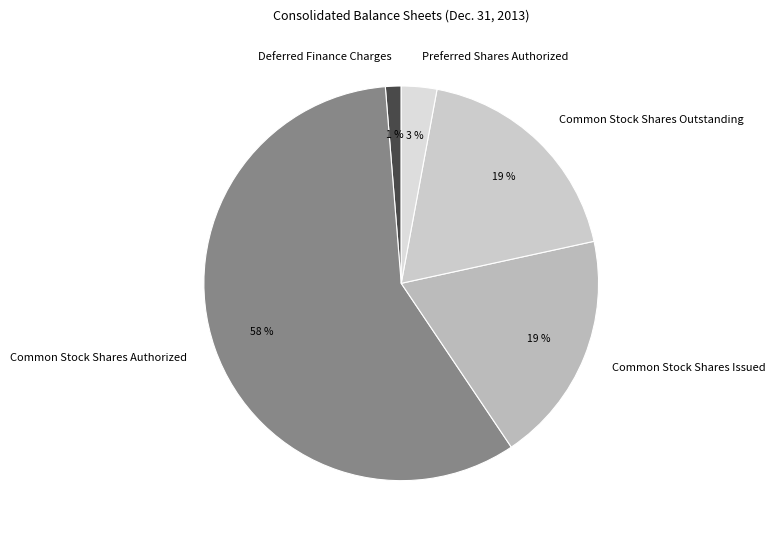

Is the sum of Deferred Finance Charges and Preferred Shares Authorized greater than half?

No